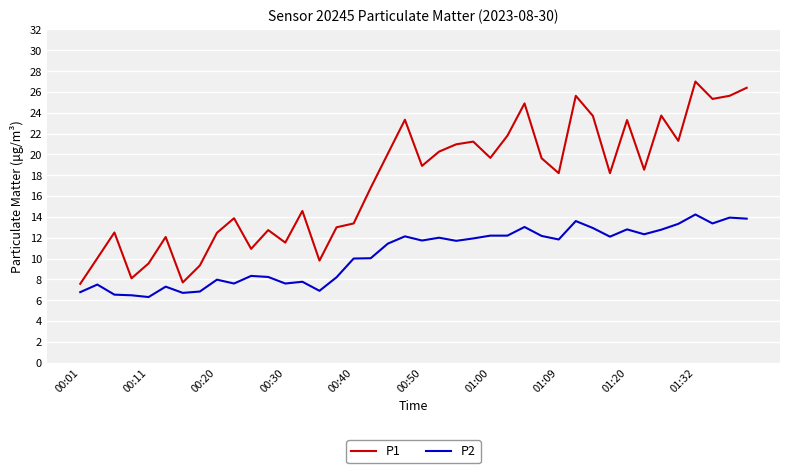

In P1, how many points are lower than both neighbors (excluding endpoints)?

12